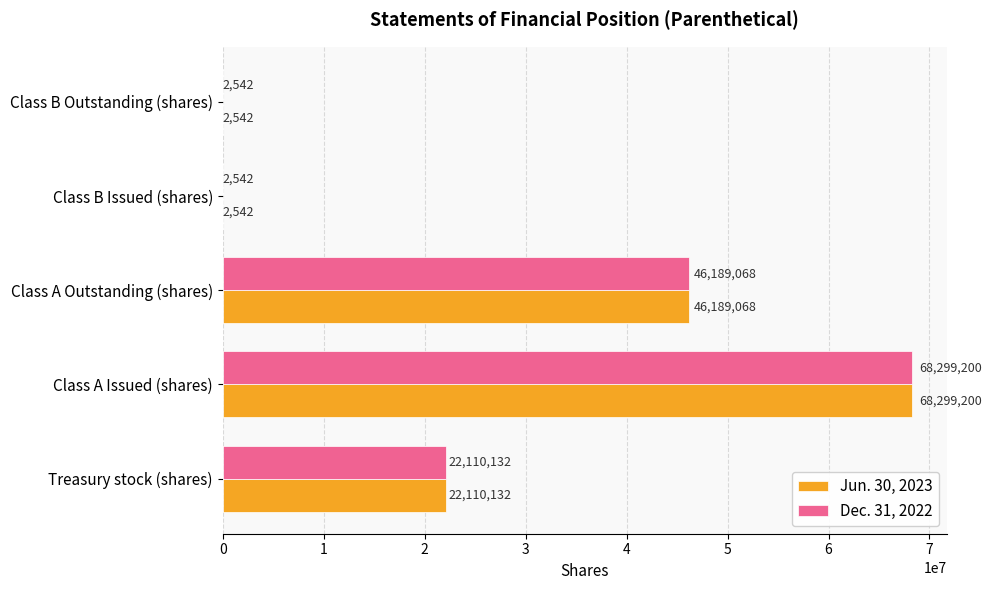

At which category is the sum across all series the highest?

Class A Issued (shares)